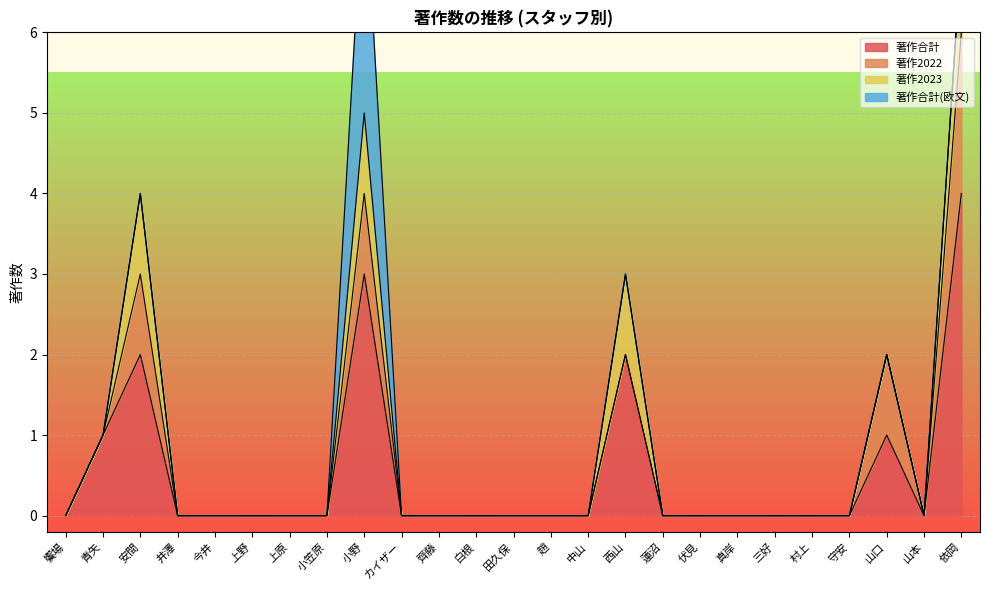

Which series has the largest total across all categories?

著作合計